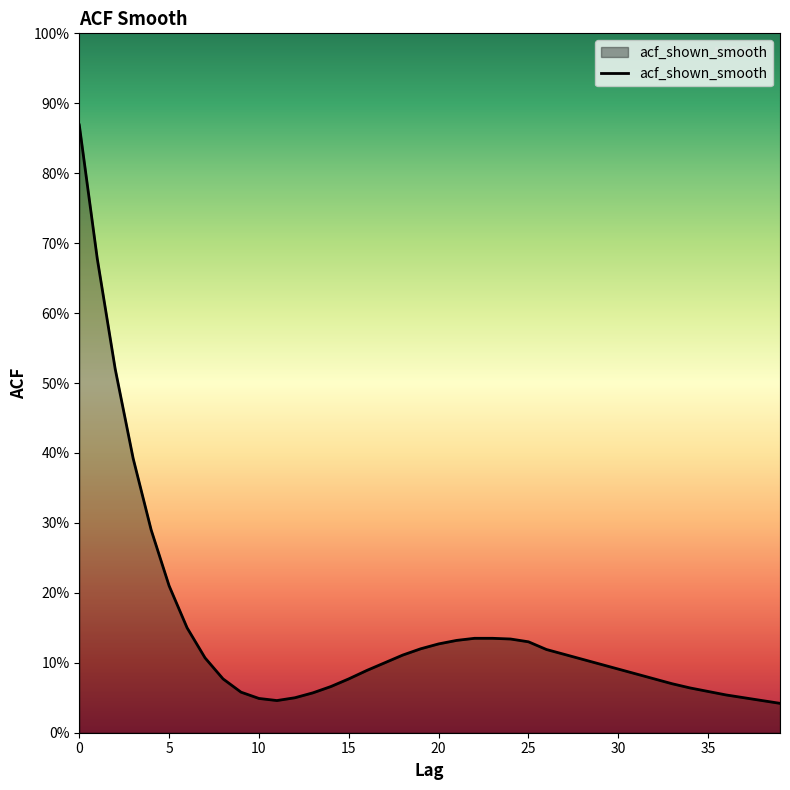

Reading left to right, transcribe all the data shown in this chart.

0.9	0.7	0.5	0.4	0.3	0.2	0.1	0.1	0.1	0.1	0.0	0.0	0.1	0.1	0.1	0.1	0.1	0.1	0.1	0.1	0.1	0.1	0.1	0.1	0.1	0.1	0.1	0.1	0.1	0.1	0.1	0.1	0.1	0.1	0.1	0.1	0.1	0.1	0.0	0.0